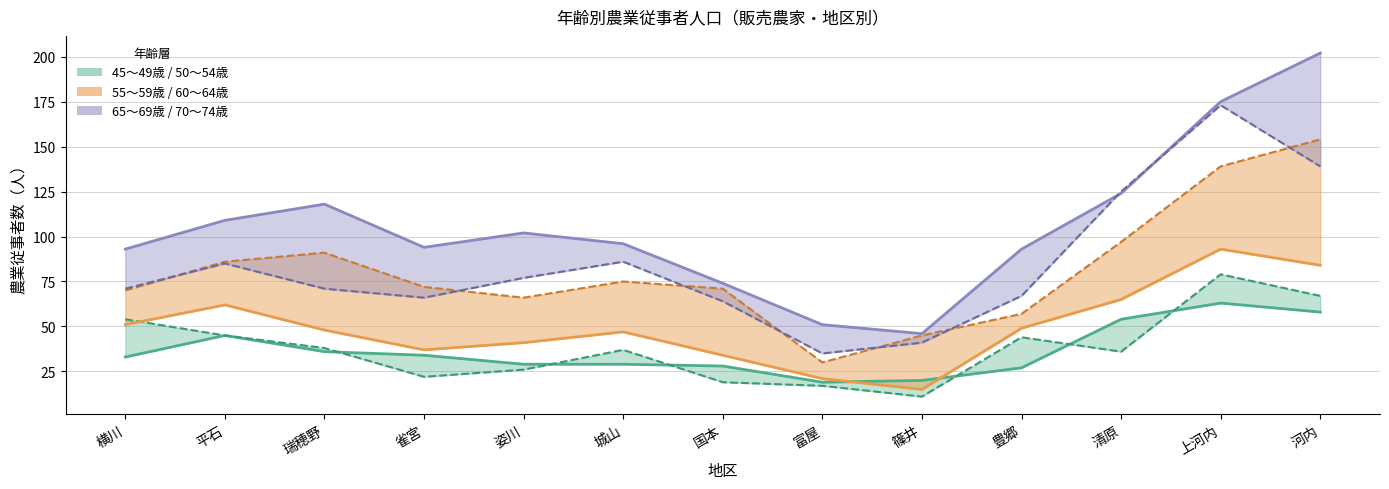

What is the sum of the 60～64歳 values at 平石 and 国本?

96